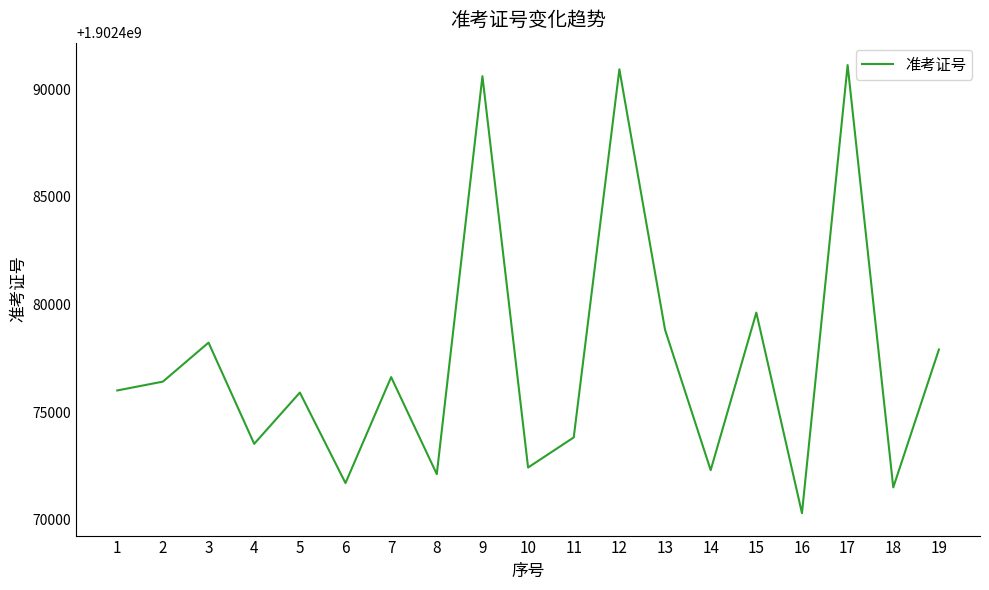

What is the maximum value shown in the chart?

1902491126